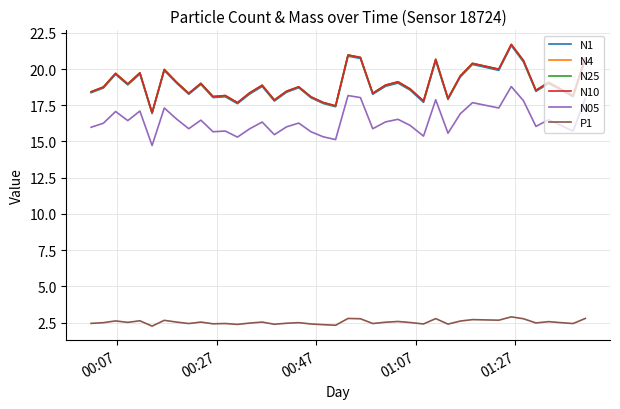

True or false: N4 and P1 intersect in this chart.

False